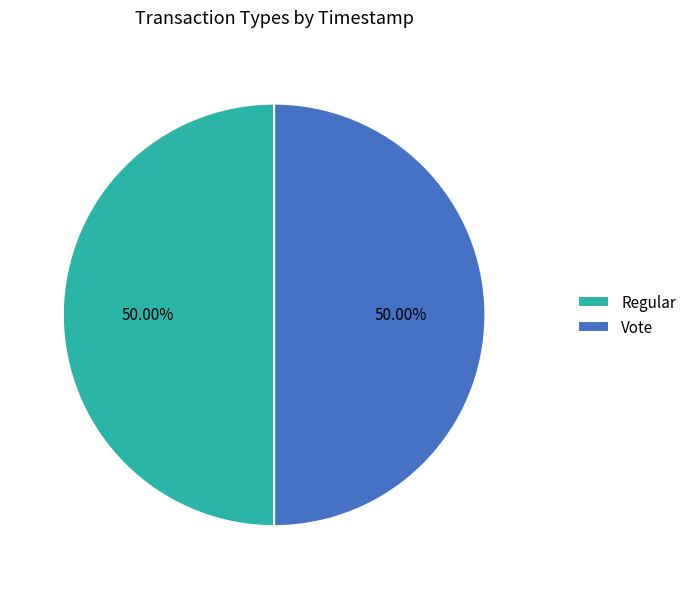

Combined, what portion of the pie is Regular and Vote?

100.0%